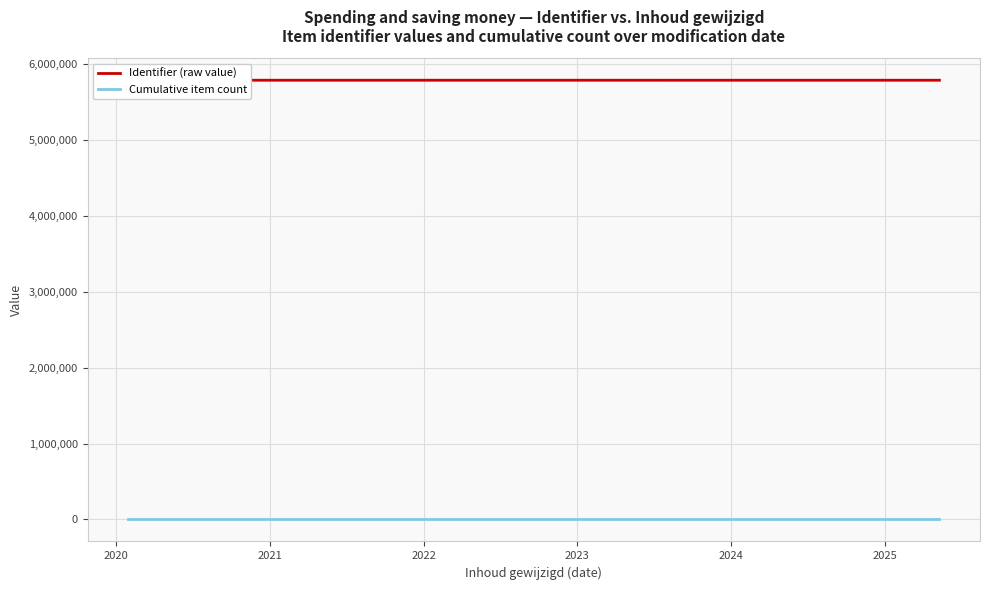

Where is Identifier (raw value) nearest to the value 5788638?

2023